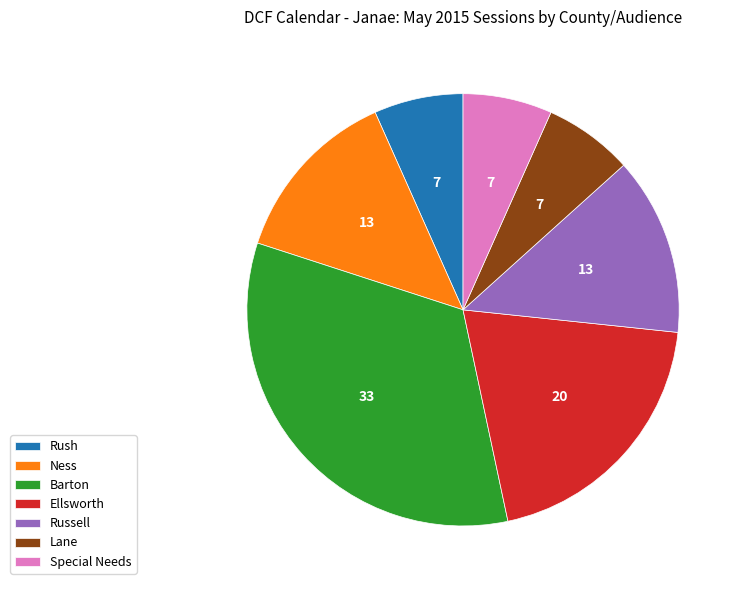

Between Ellsworth and Special Needs, which is larger?

Ellsworth